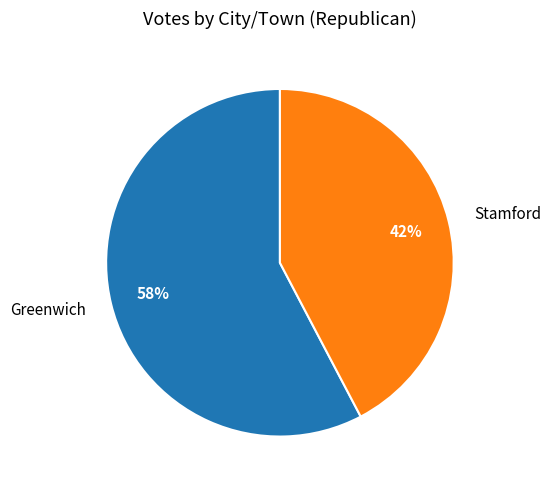

How many segments does this pie chart have?

2